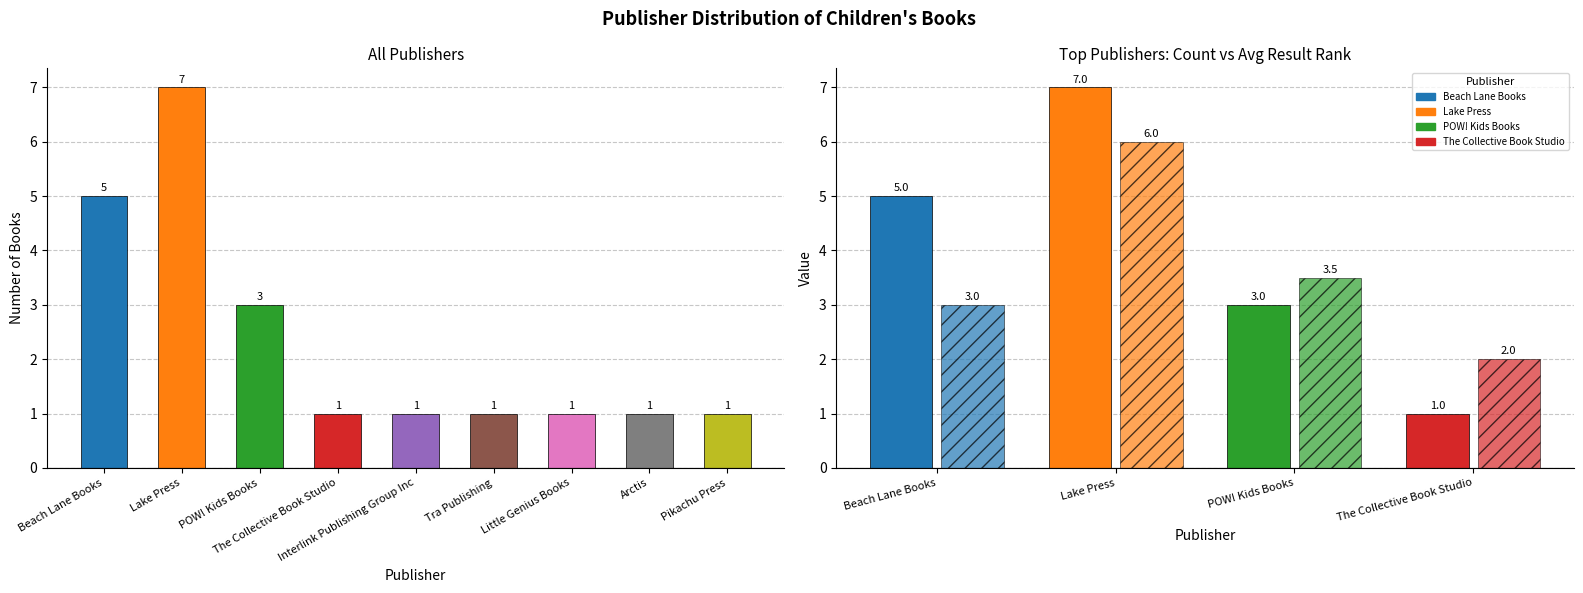

What is the spread (max minus min) of values at The Collective Book Studio?

1.0